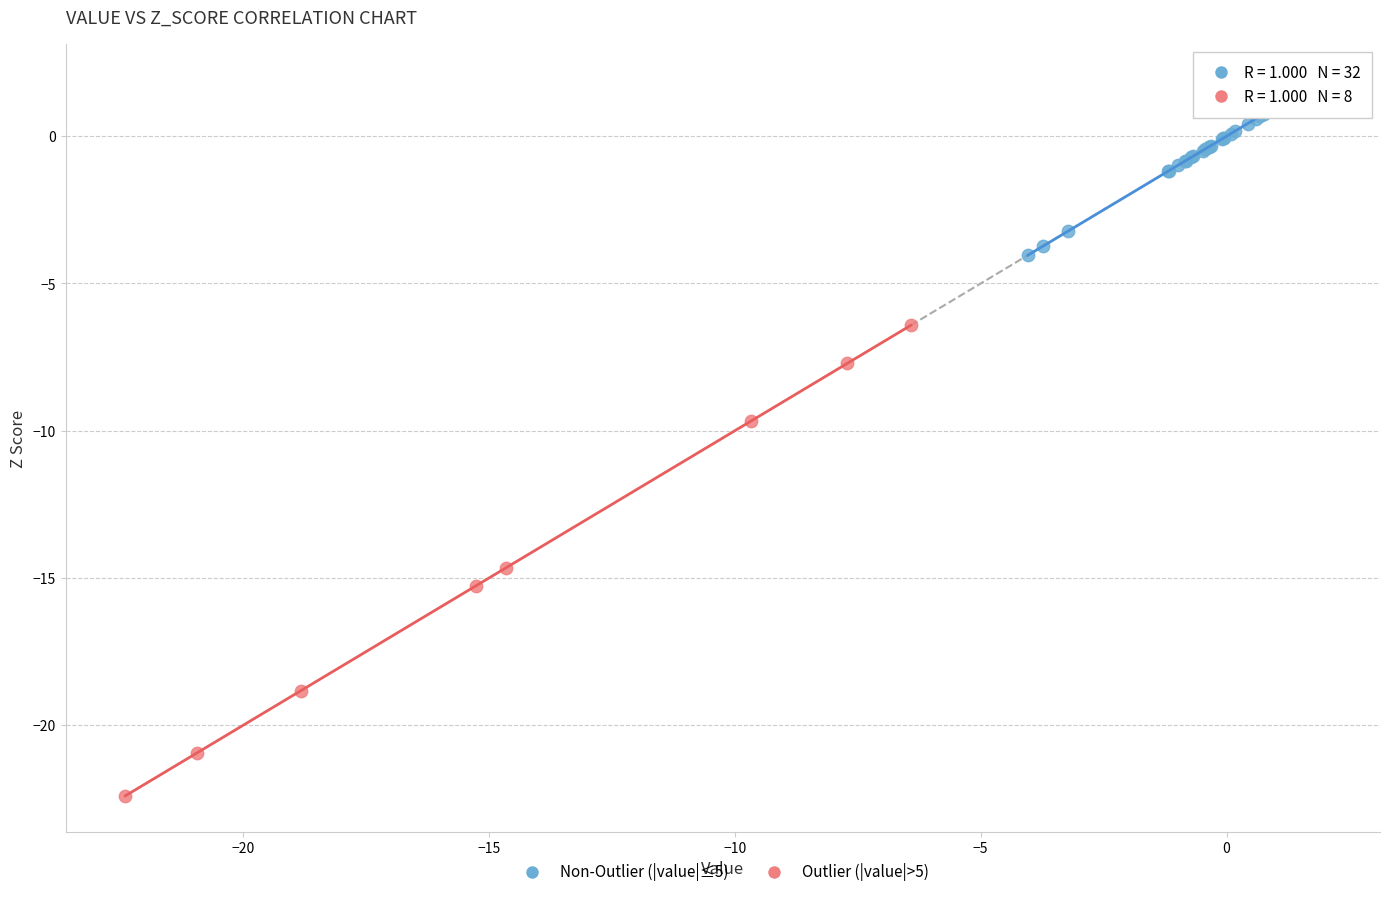

Which series contains the highest Y value?

Non-Outlier (|value|≤5)